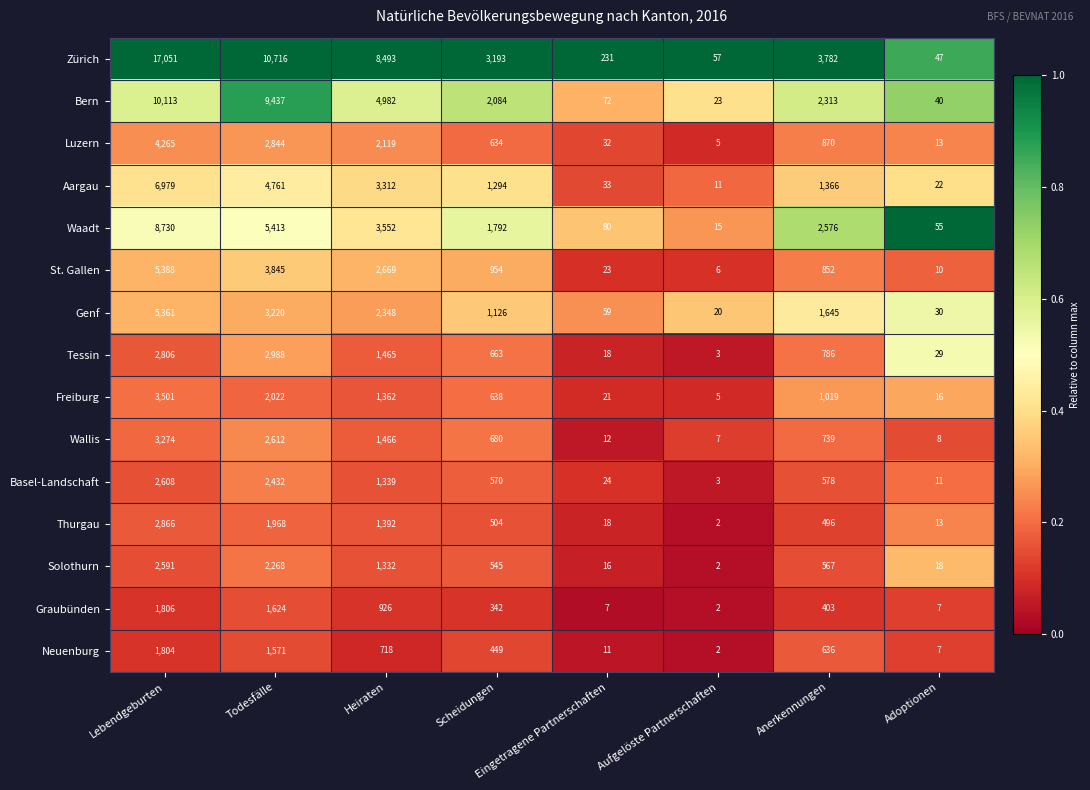

What is the difference between the maximum and minimum values in the Neuenburg series?

1802